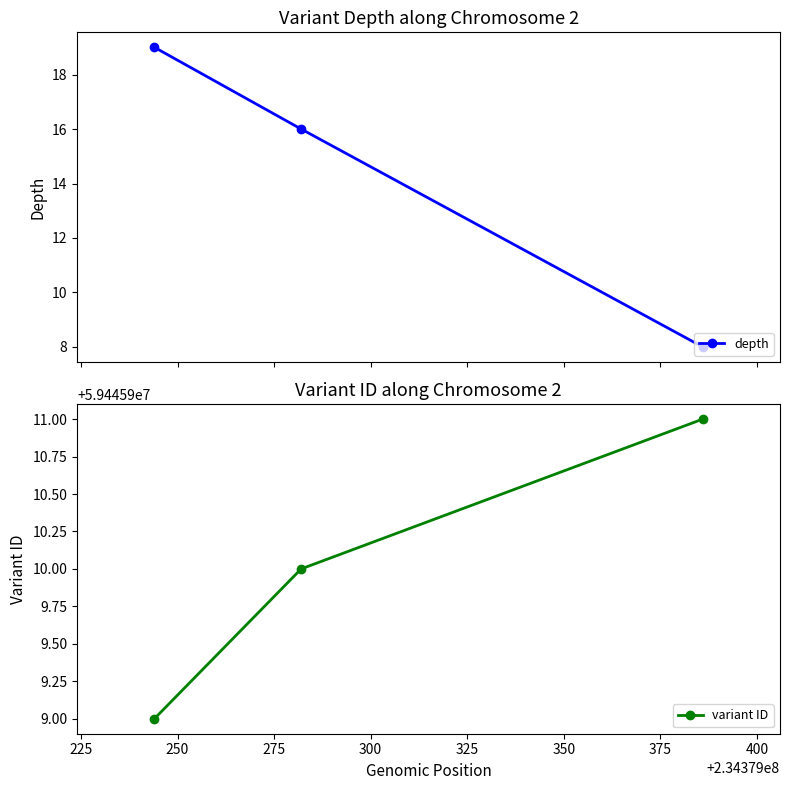

What is the value of the depth point at the 3rd from the left?

8